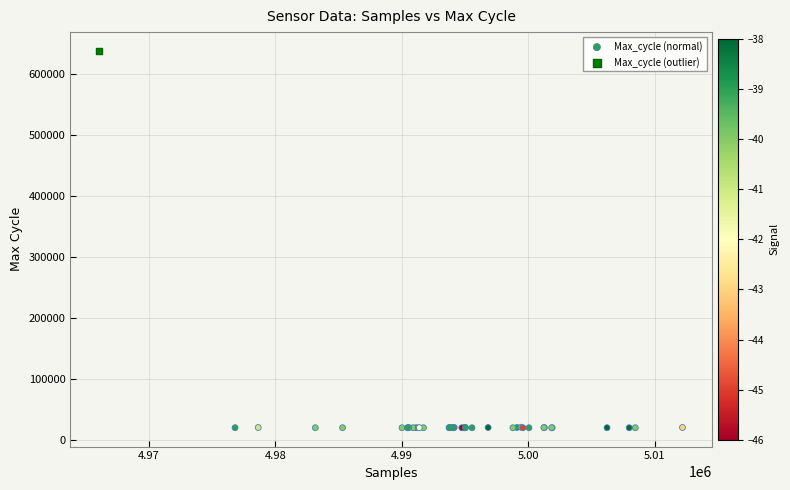

What are all the series names shown in the legend?

Max_cycle (normal), Max_cycle (outlier)